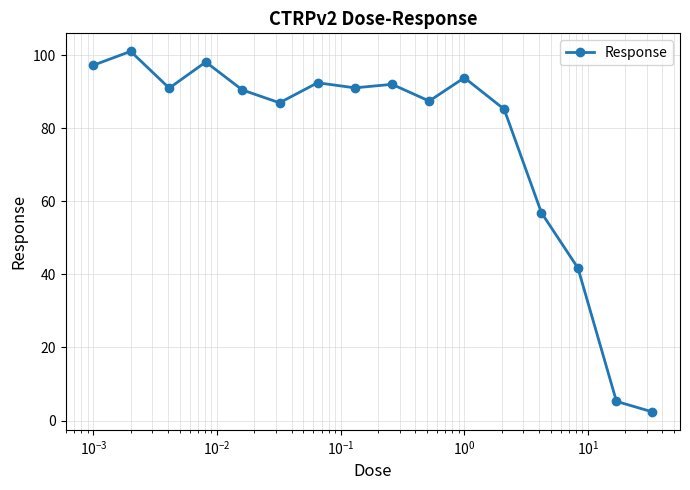

How many interior local valleys (lower than both neighbors) does the data have?

4